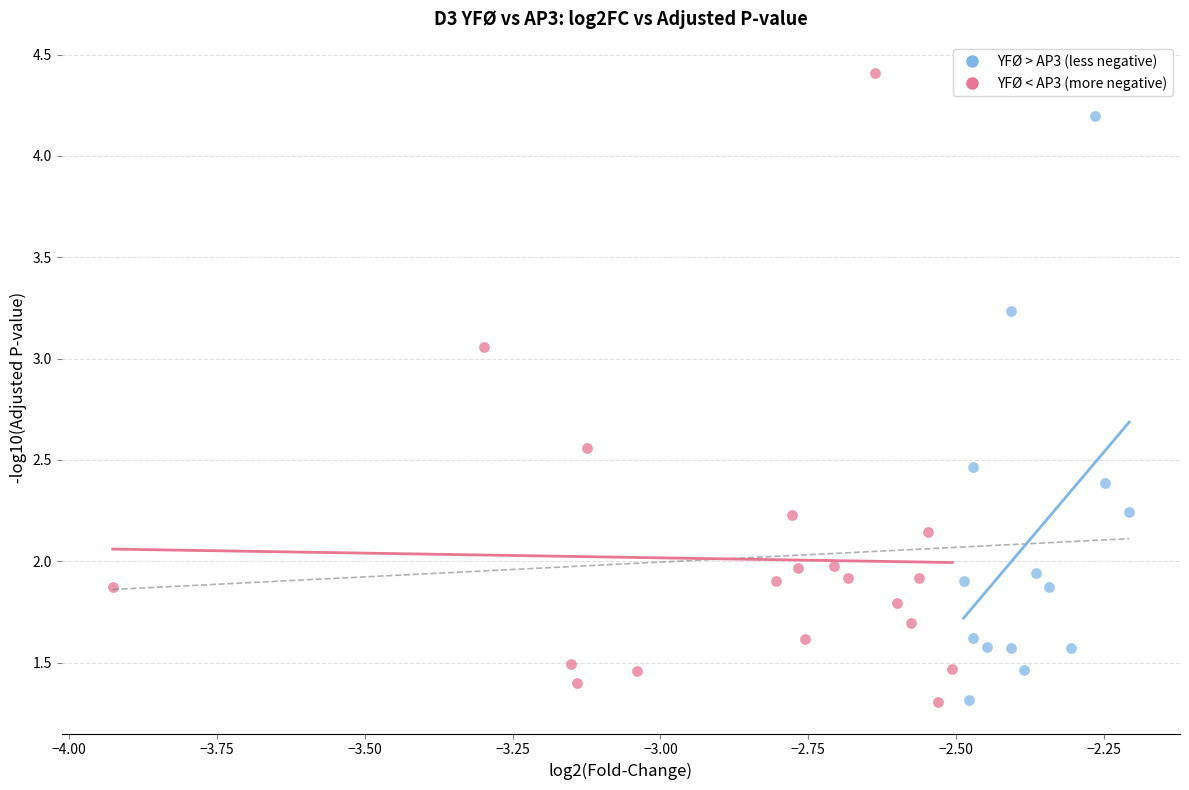

Which series reaches the maximum Y coordinate?

YFØ < AP3 (more negative)